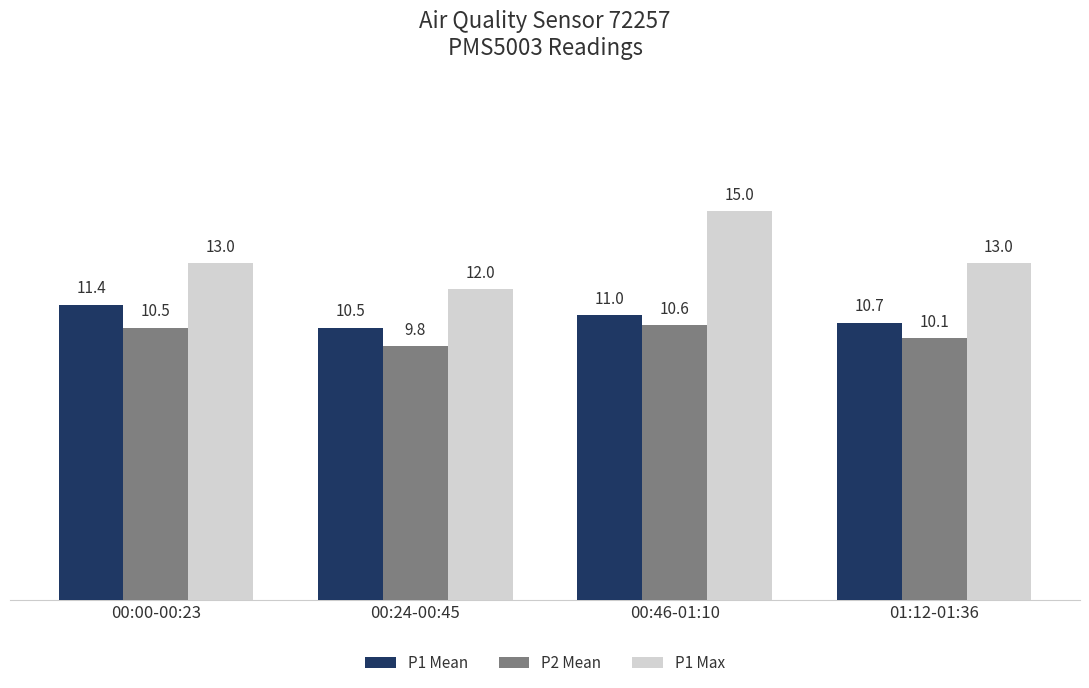

At which label does P1 Mean reach its peak?

00:00-00:23